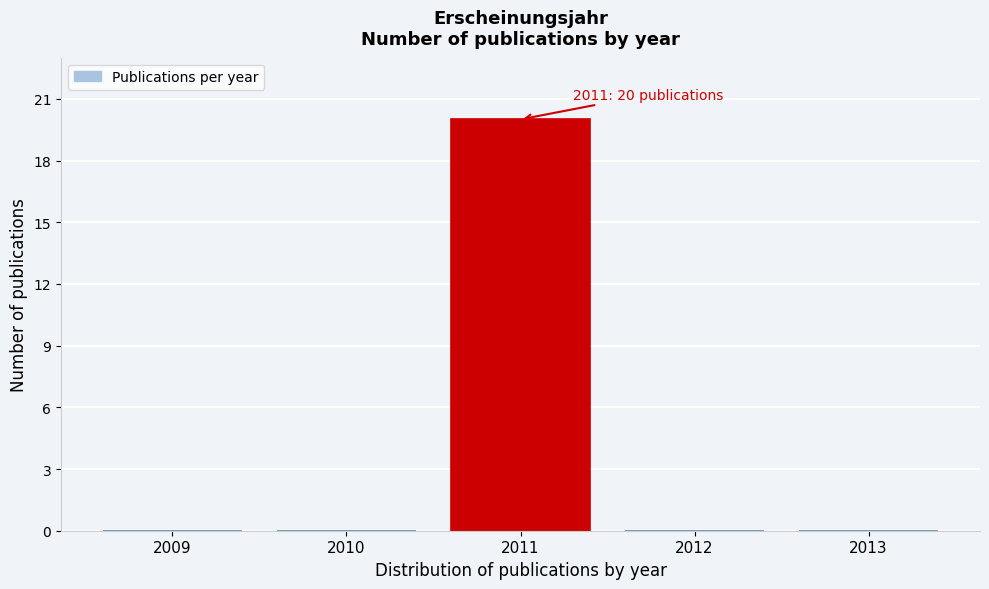

Which range on the x-axis has the tallest bar?

2010.5 to 2011.5